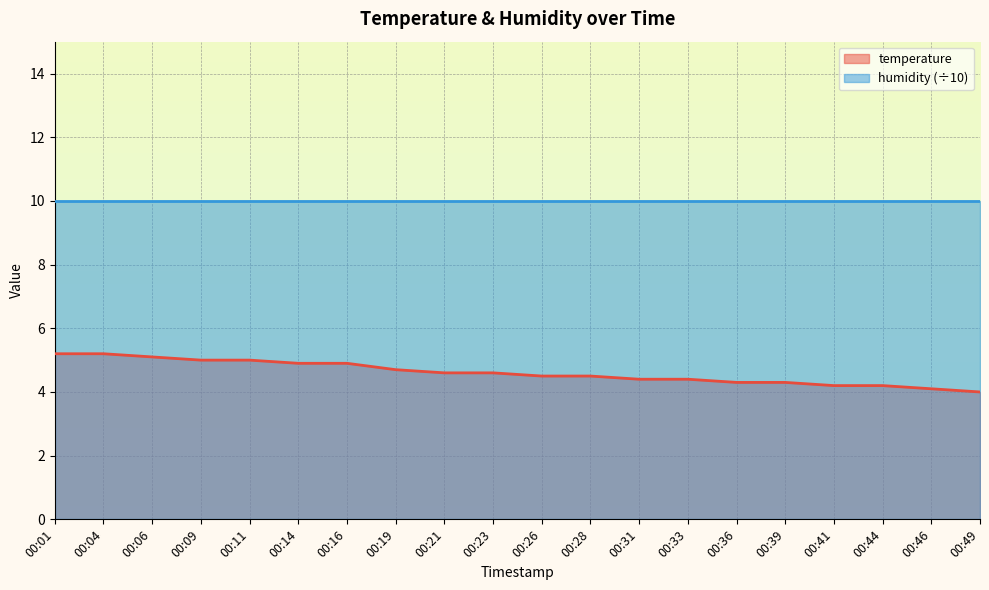

Does the chart display data point markers on the line(s)?

No